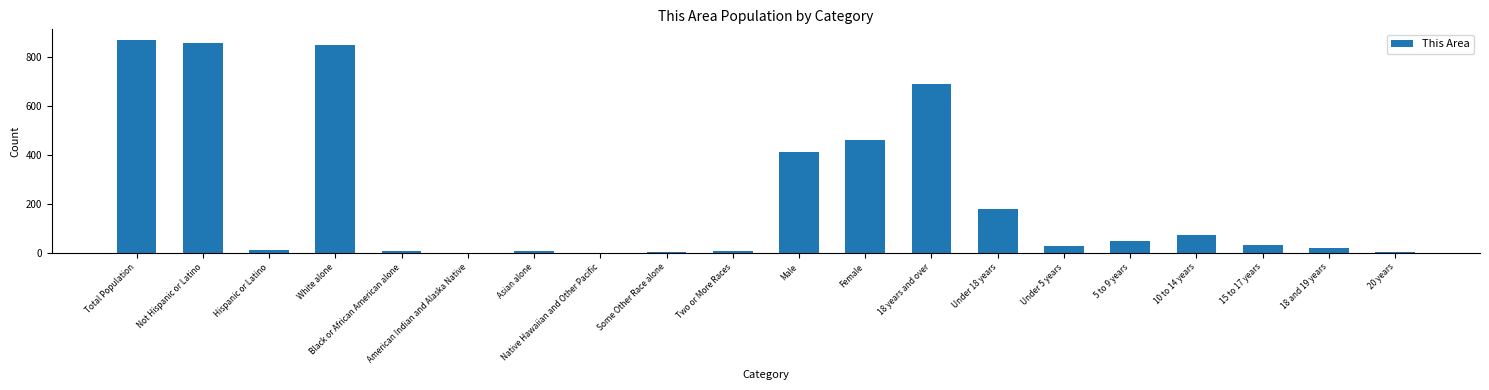

What is the average value?

228